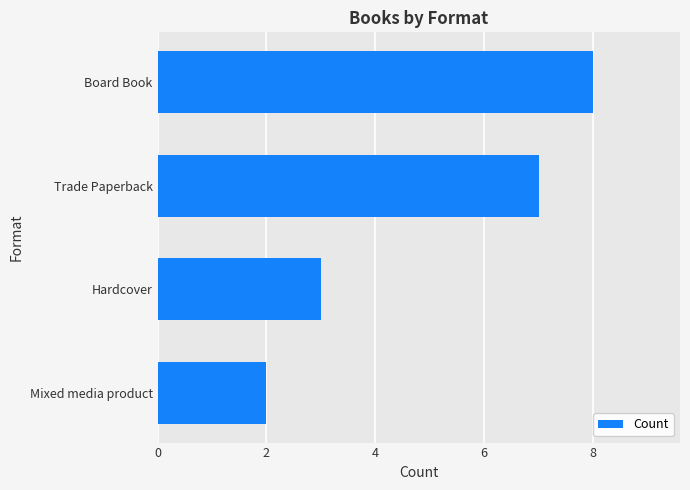

Is it true that the value at Board Book is 3?

False